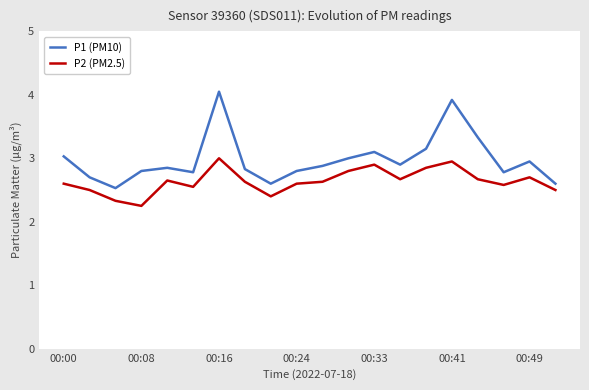

Rank the series by their average value, from lowest to highest.

P2 (PM2.5), P1 (PM10)